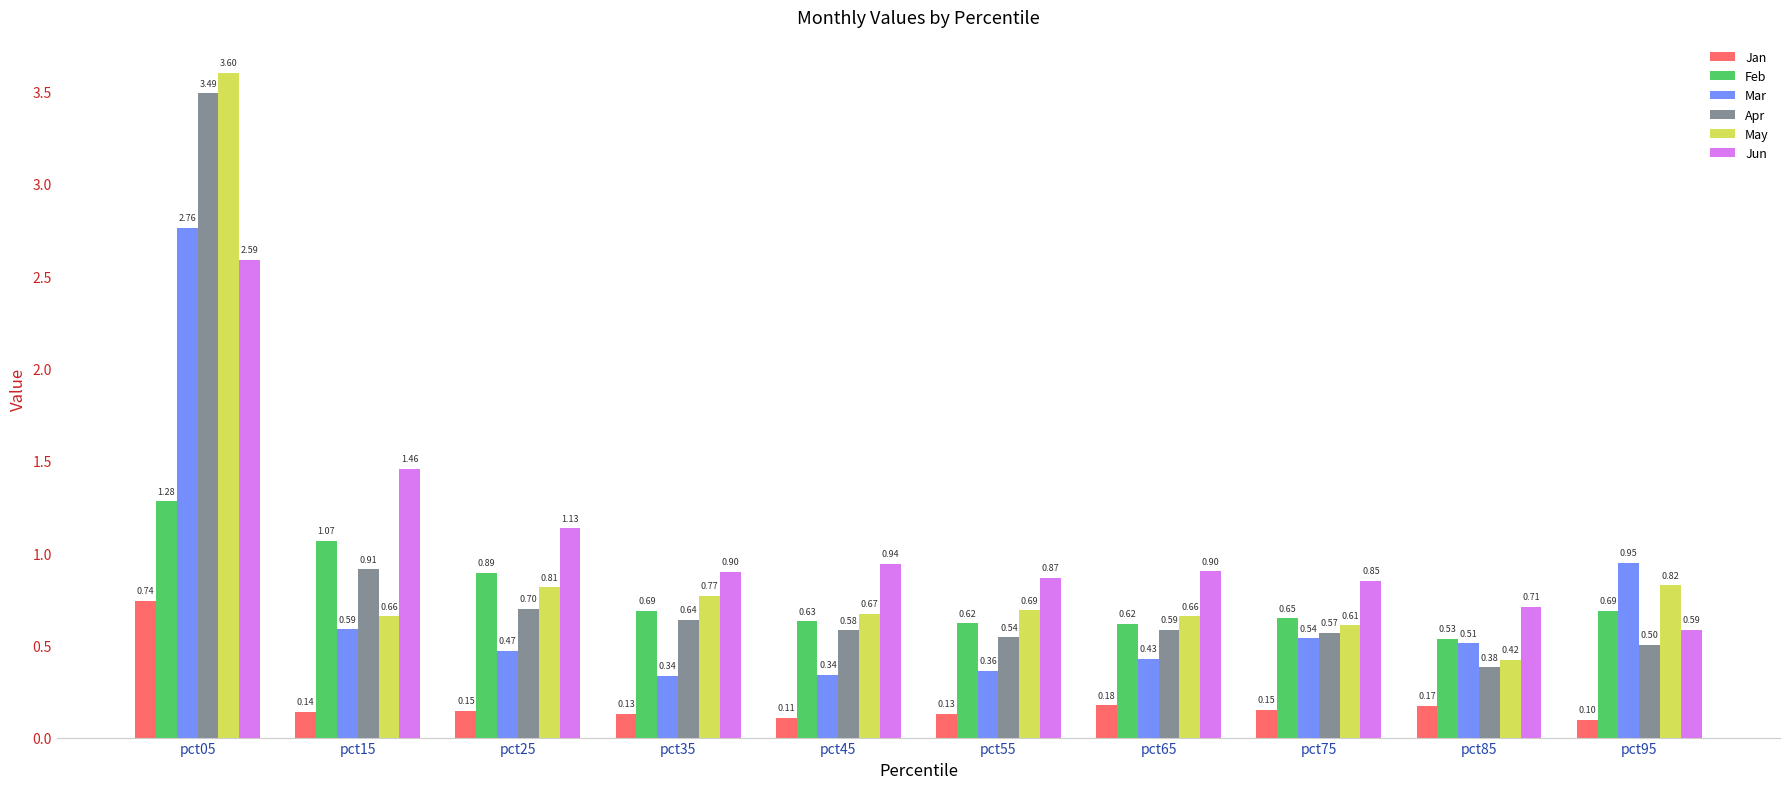

What is the greatest value displayed?

3.6